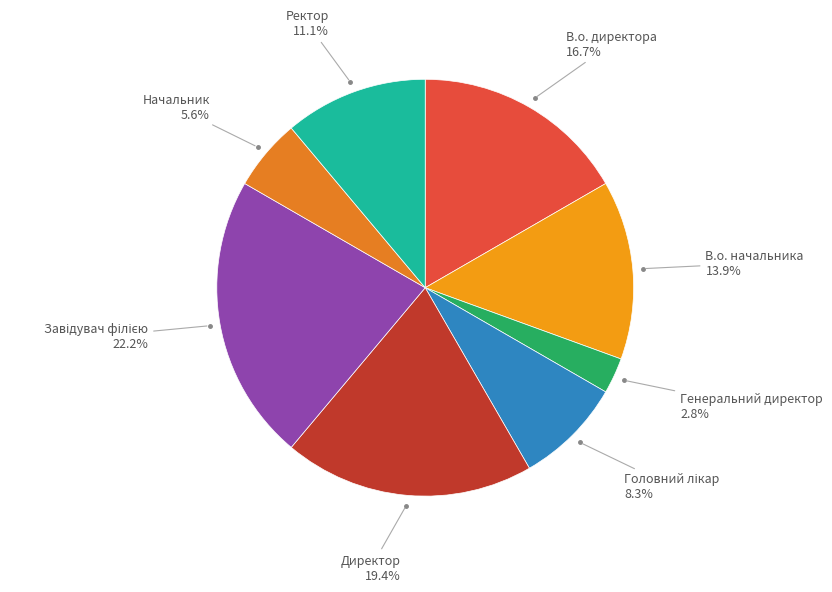

Count the number of slices in the pie.

8